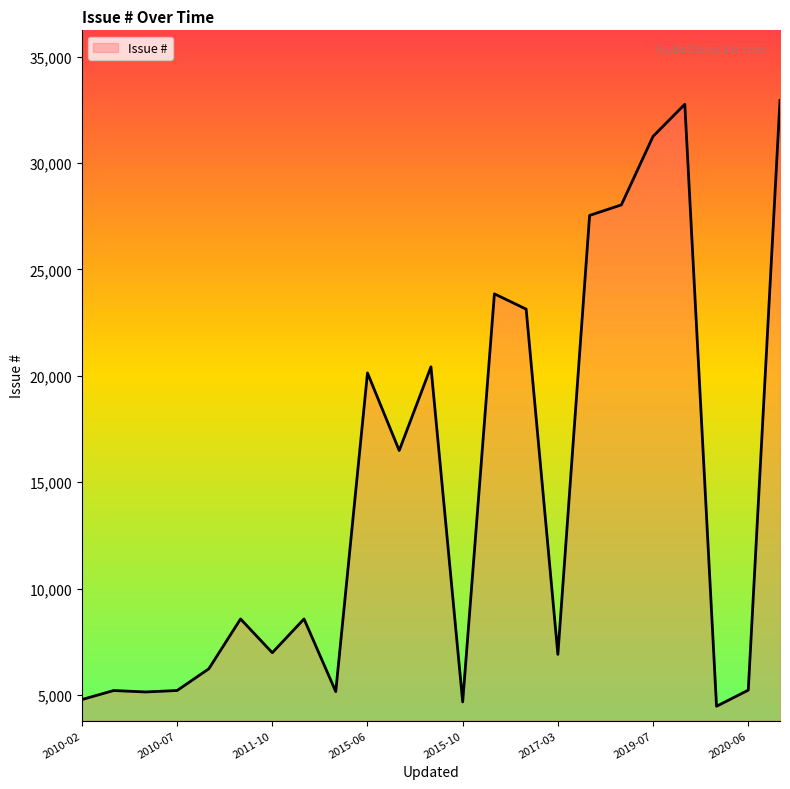

What is the greatest value displayed?

32944